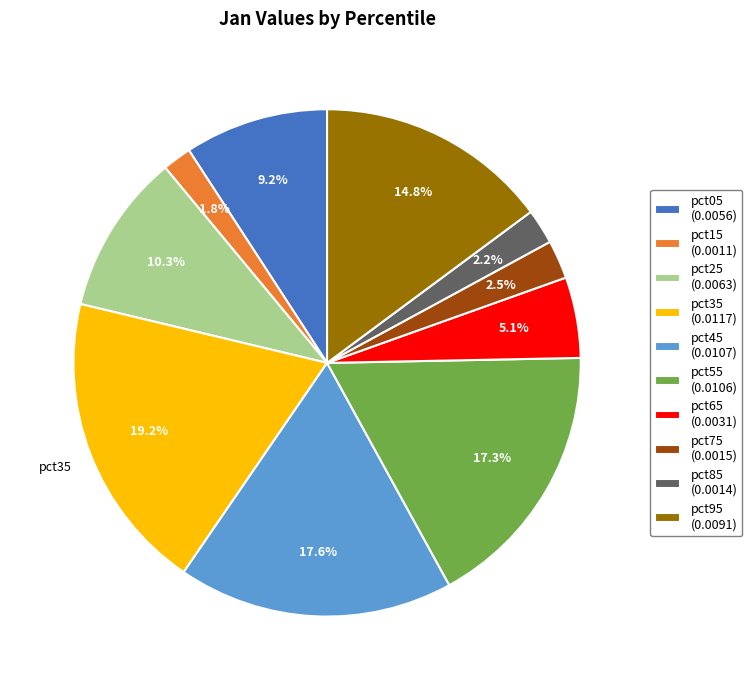

Does any single category account for the majority?

No